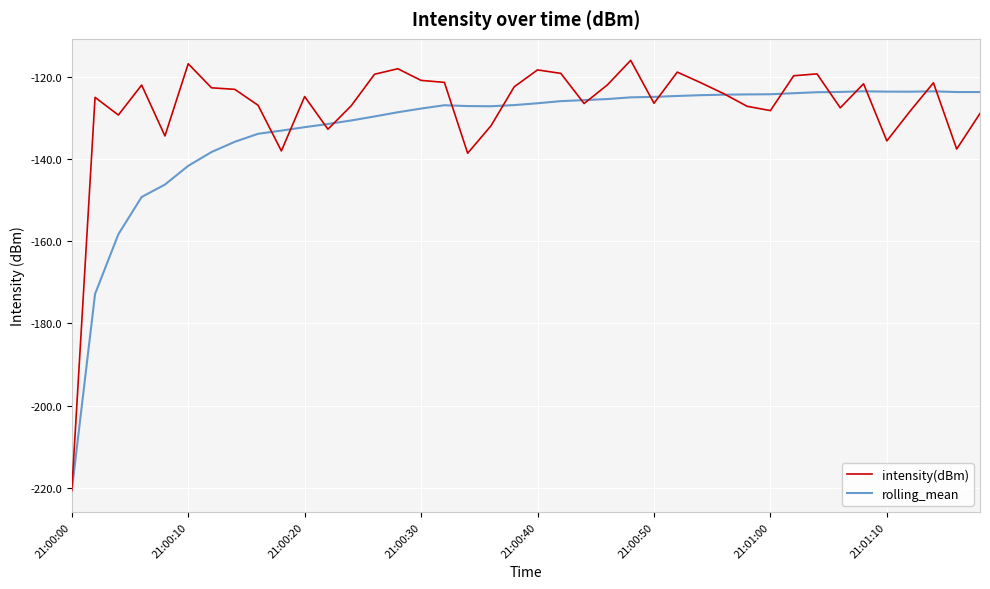

Which series has the largest total across all categories?

intensity(dBm)